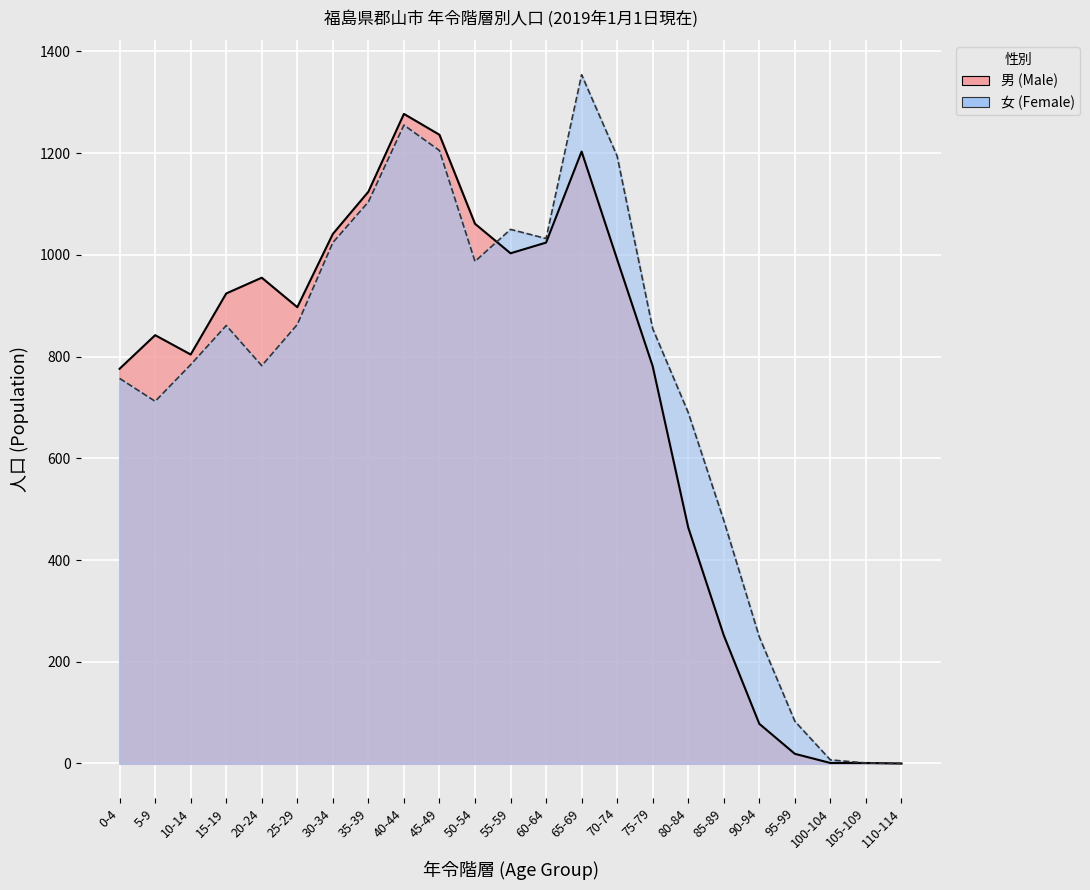

Where is the first local minimum for 女 (Female)?

5-9